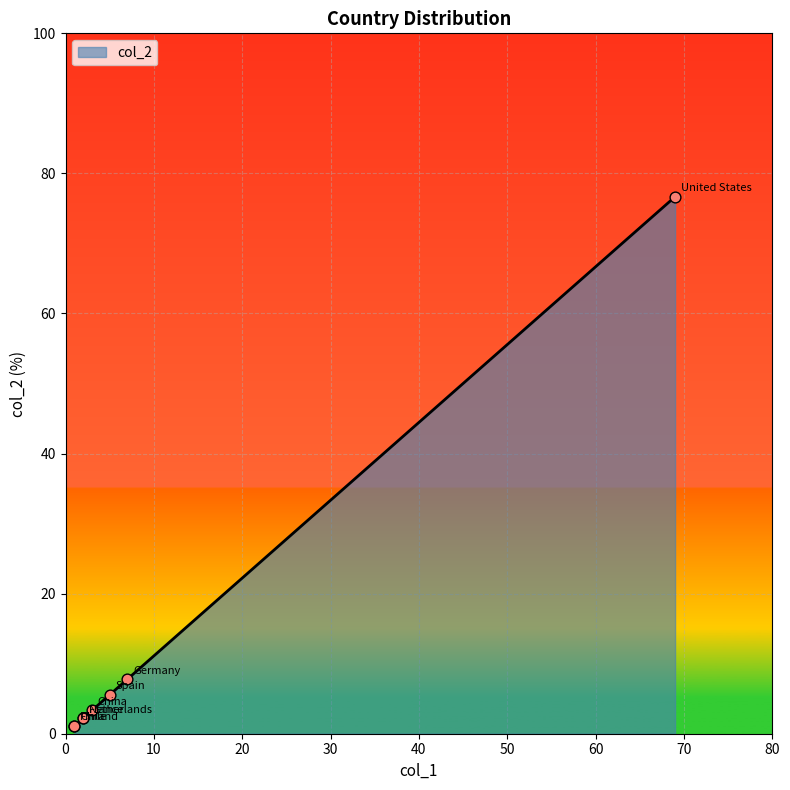

What is the ratio of the value at Finland to the value at Spain?

0.2